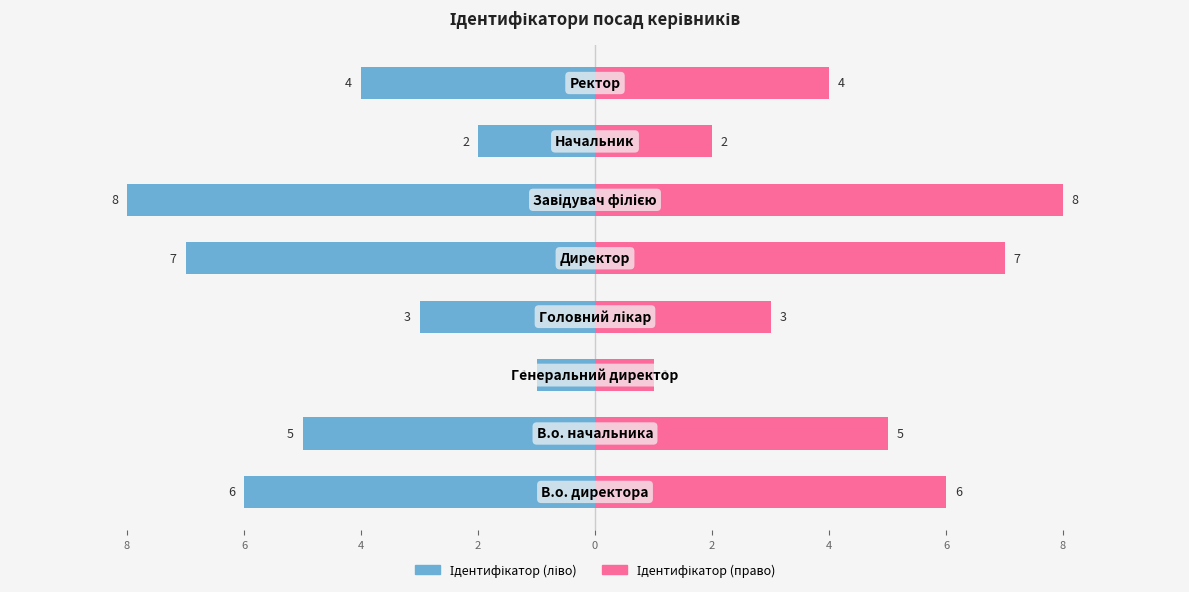

What is the difference between the maximum and minimum values in the Ідентифікатор (дзеркало) series?

7